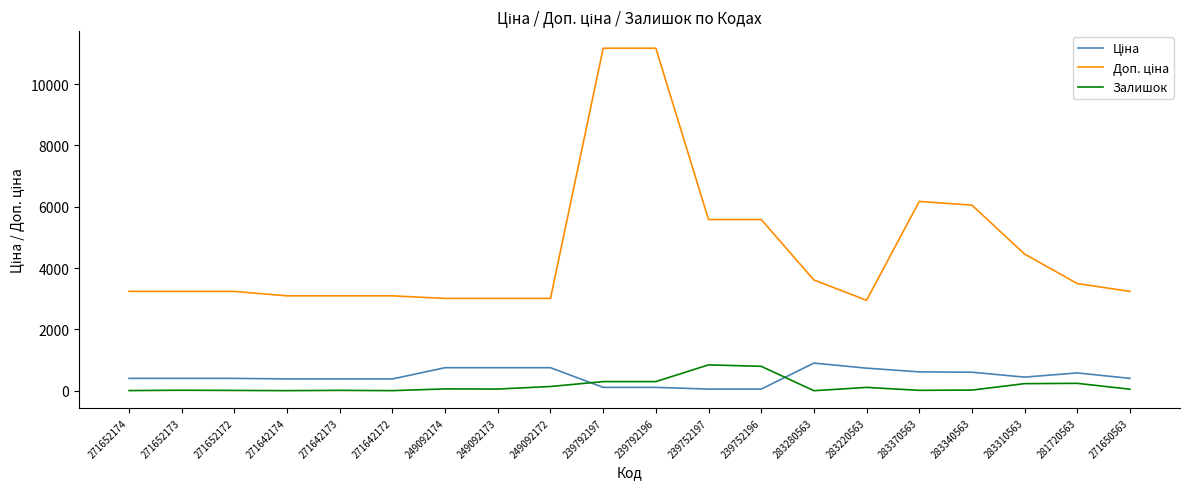

Is it true that Залишок equals 52.0 at 271650563?

True